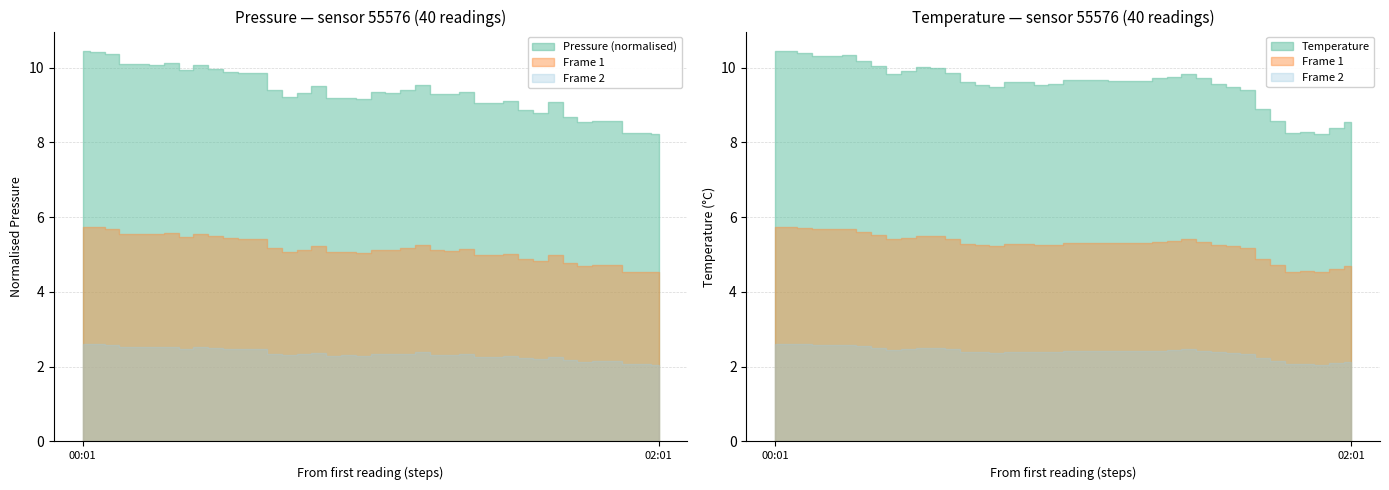

The value of temperature at 01:43 is 12.9. True or false?

False